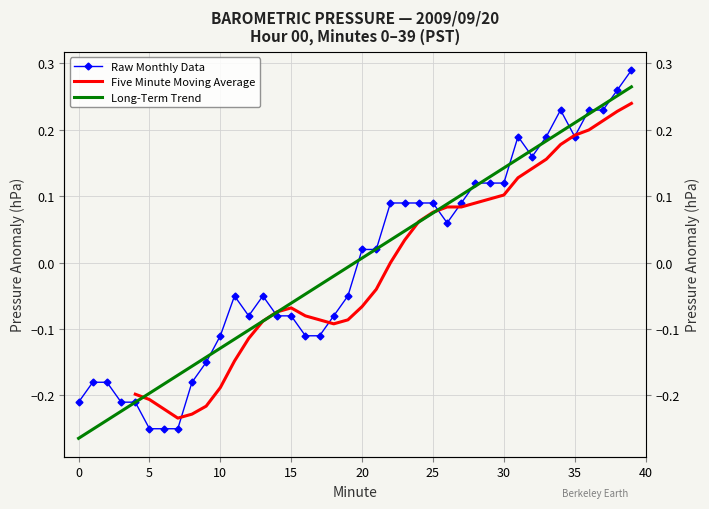

How many interior local peaks (higher than both neighbors) does the data have?

4